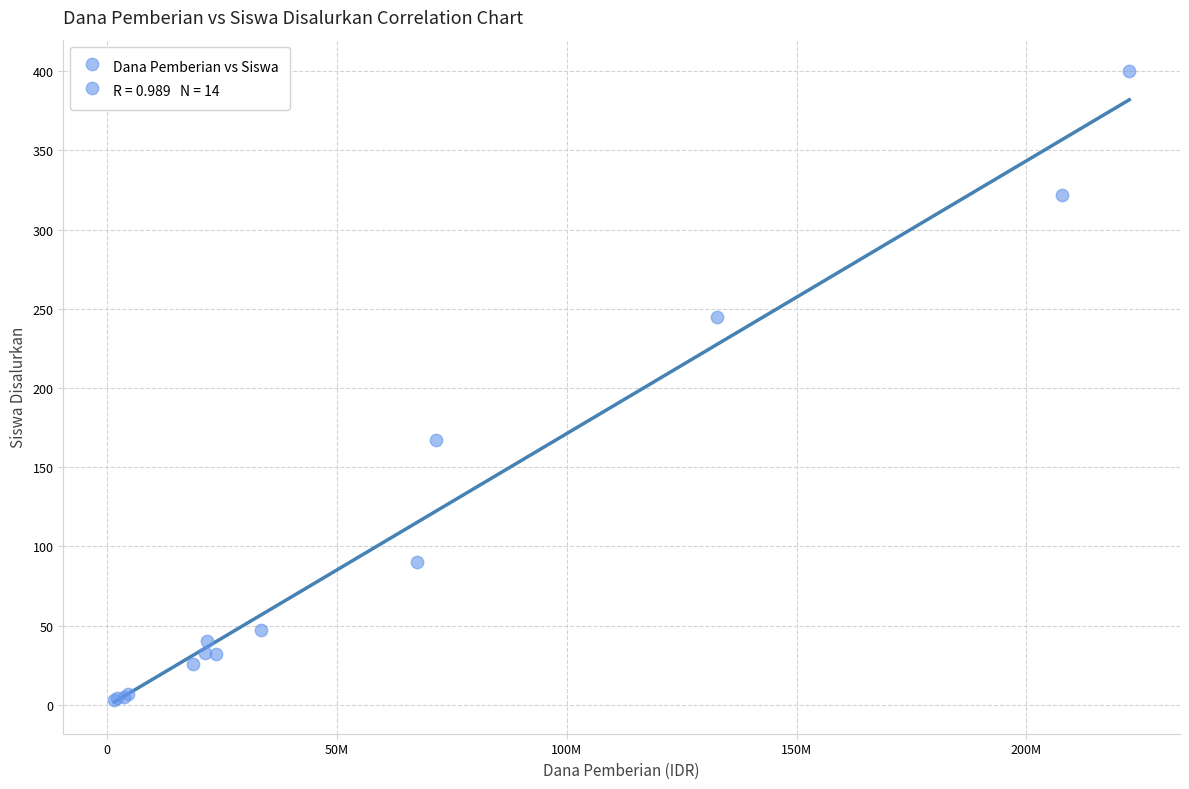

What Y value in the scatter plot is closest to 201?

167